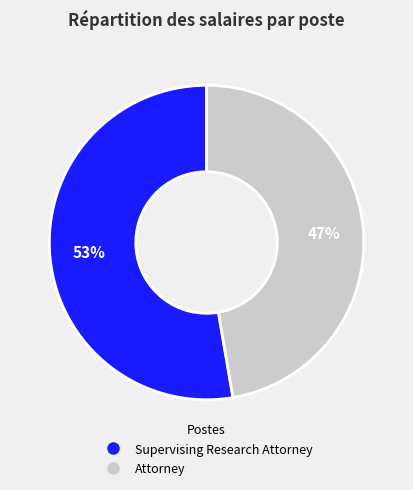

Does any single category account for the majority?

Yes